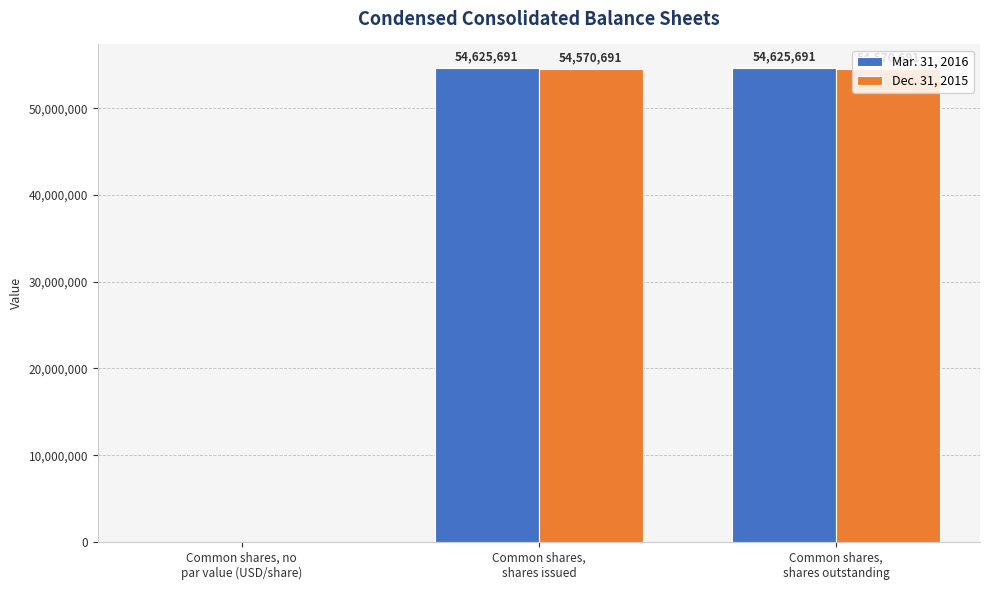

Which series has the largest total across all categories?

Mar. 31, 2016